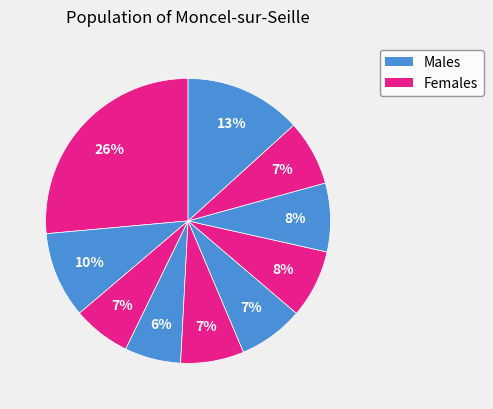

How many slices are in this pie chart?

10